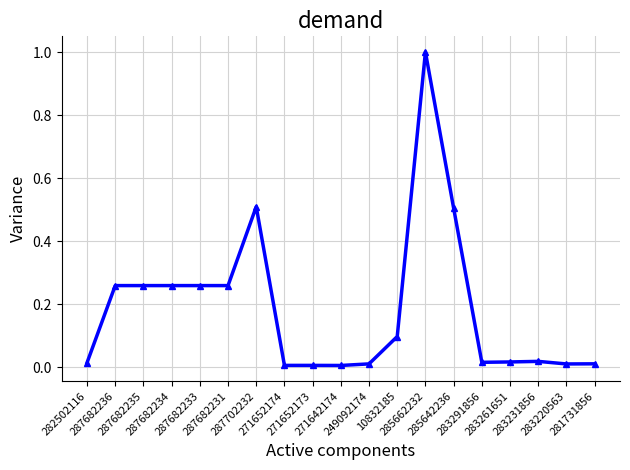

What is the average value?

0.2